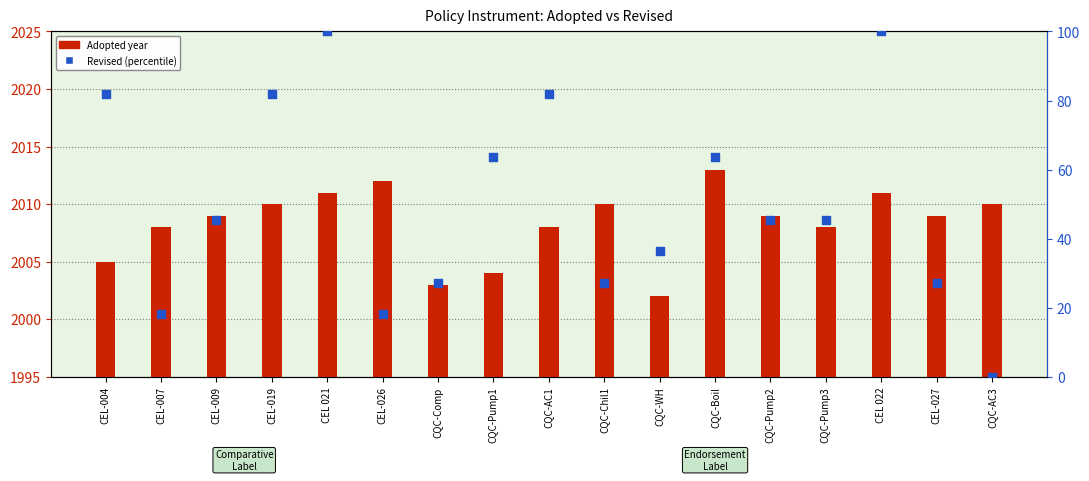

At how many categories does at least one series exceed 1530?

17